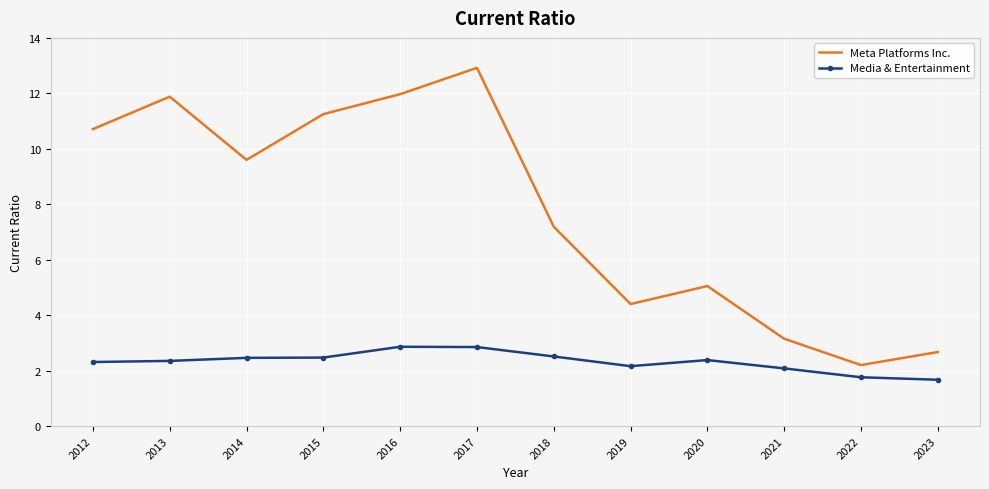

At which category is the sum across all series the highest?

2017